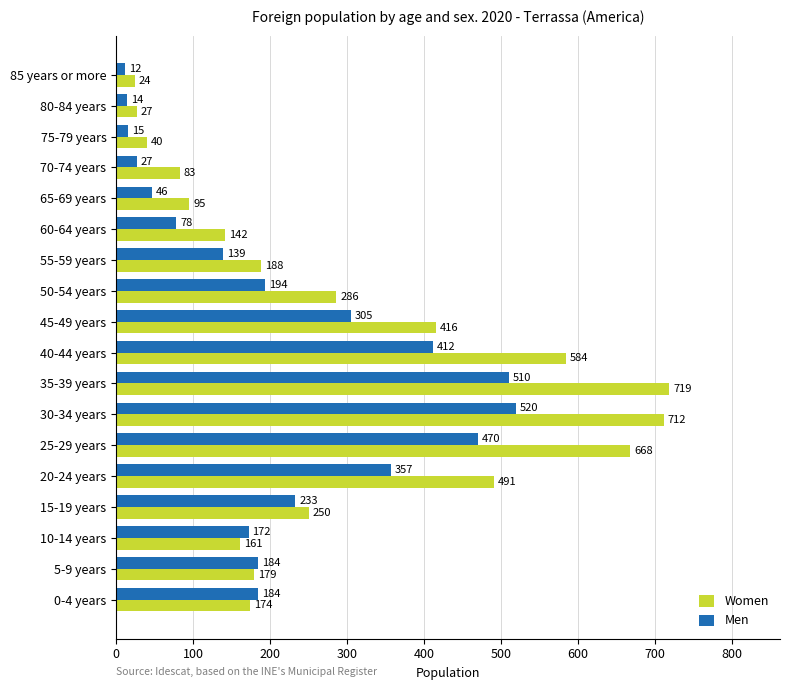

At which category does the chart reach its minimum across all series?

85 years or more